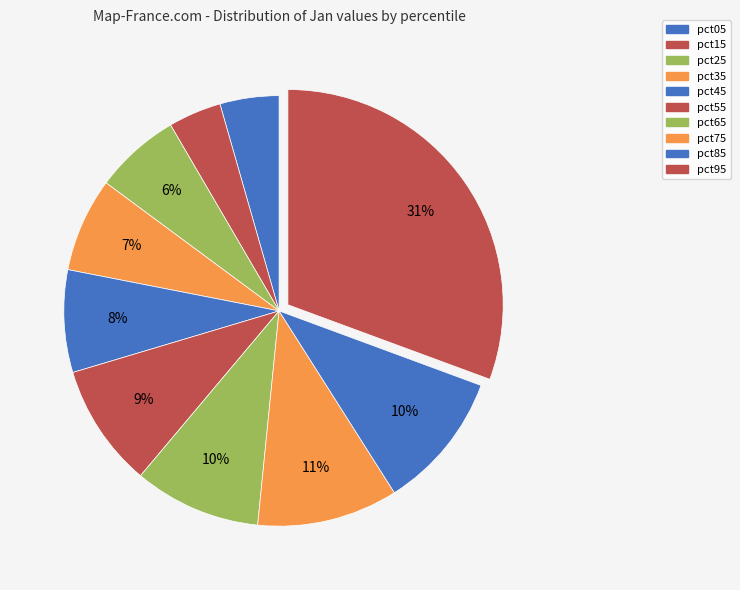

How many segments does this pie chart have?

10